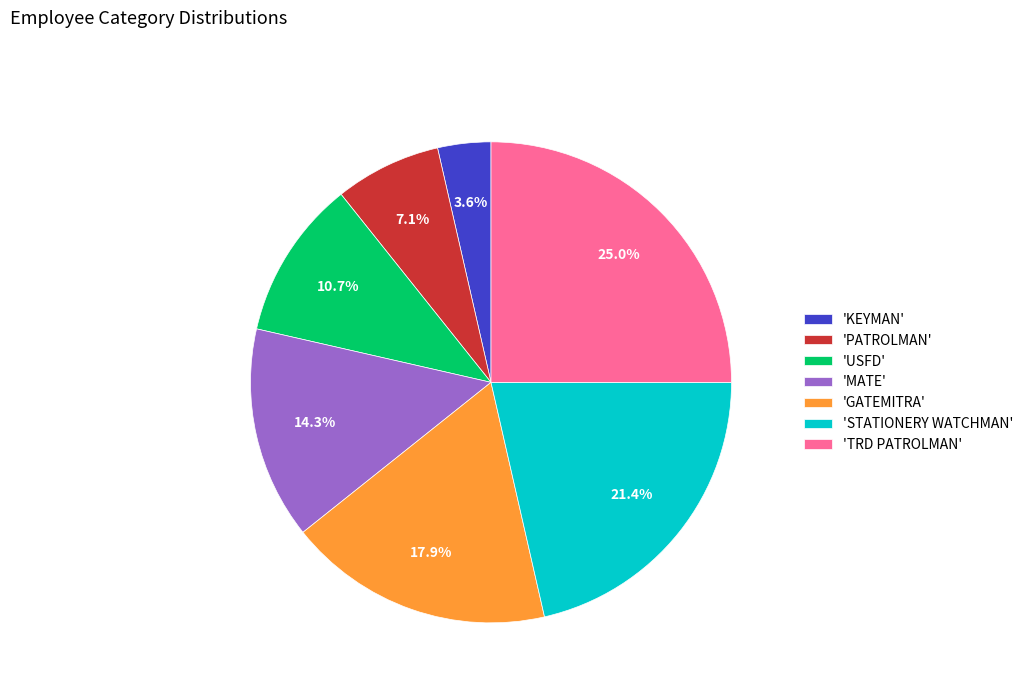

Between 'PATROLMAN' and 'GATEMITRA', which is larger?

'GATEMITRA'